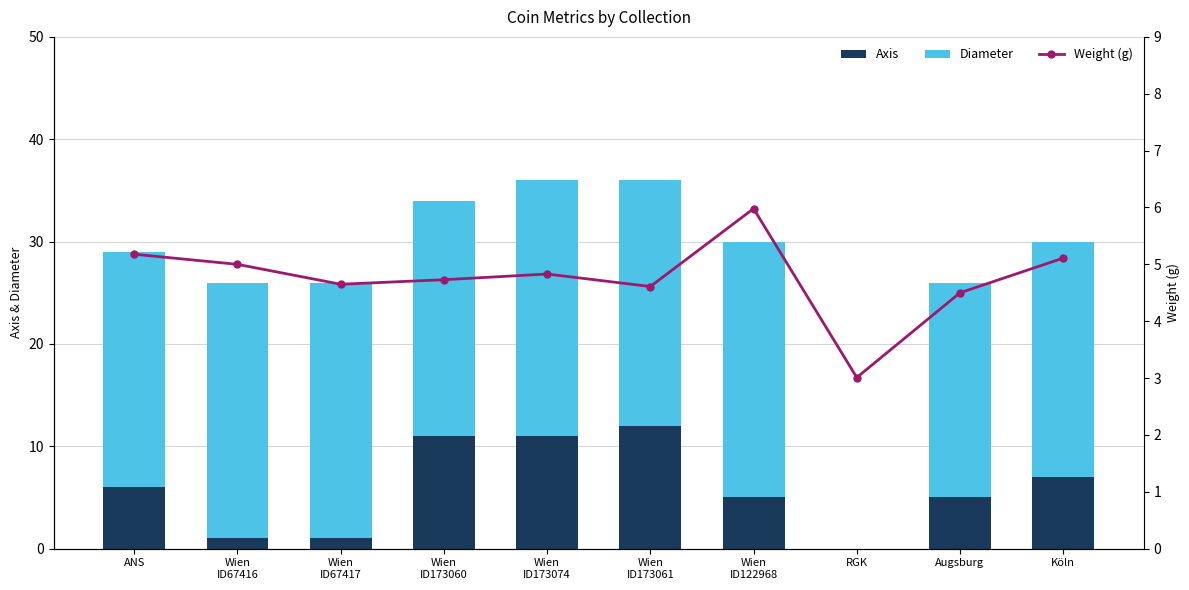

The Weight (g) series shows 2.1 at Wien
ID173060. True or false?

False